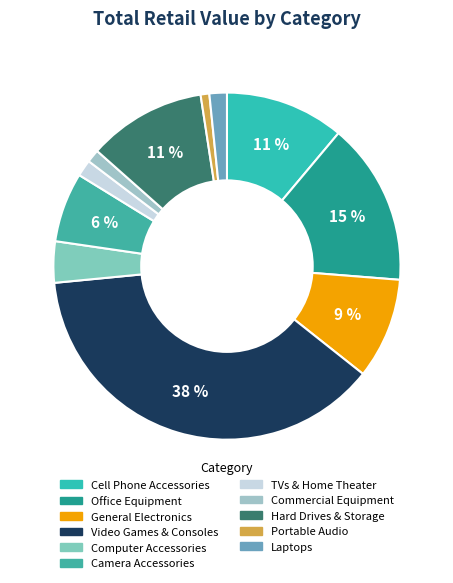

Rank the categories by value from highest to lowest.

Video Games & Consoles, Office Equipment, Cell Phone Accessories, Hard Drives & Storage, General Electronics, Camera Accessories, Computer Accessories, Laptops, TVs & Home Theater, Commercial Equipment, Portable Audio